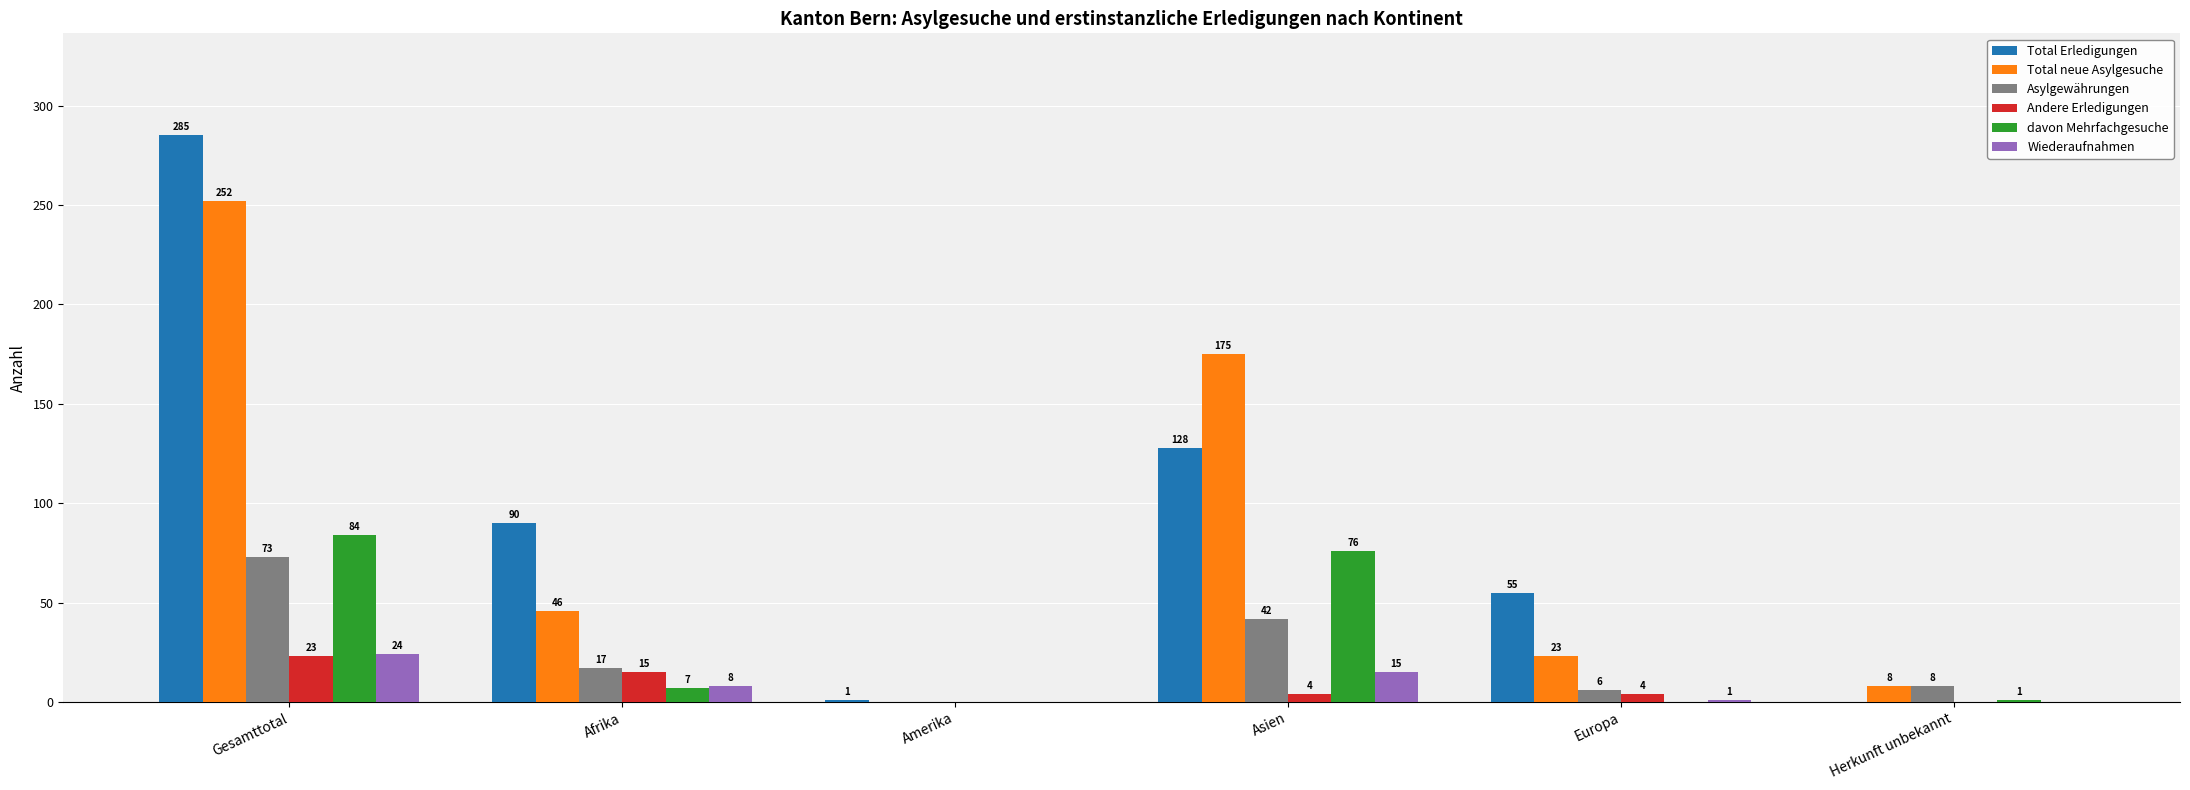

What is the sum of the Total Erledigungen values at Asien and Gesamttotal?

413